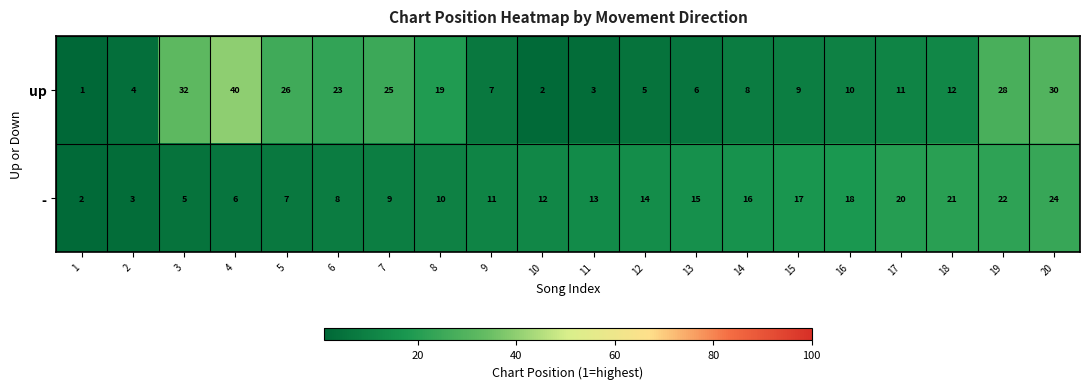

What is the sum of the up values at 10 and 18?

14